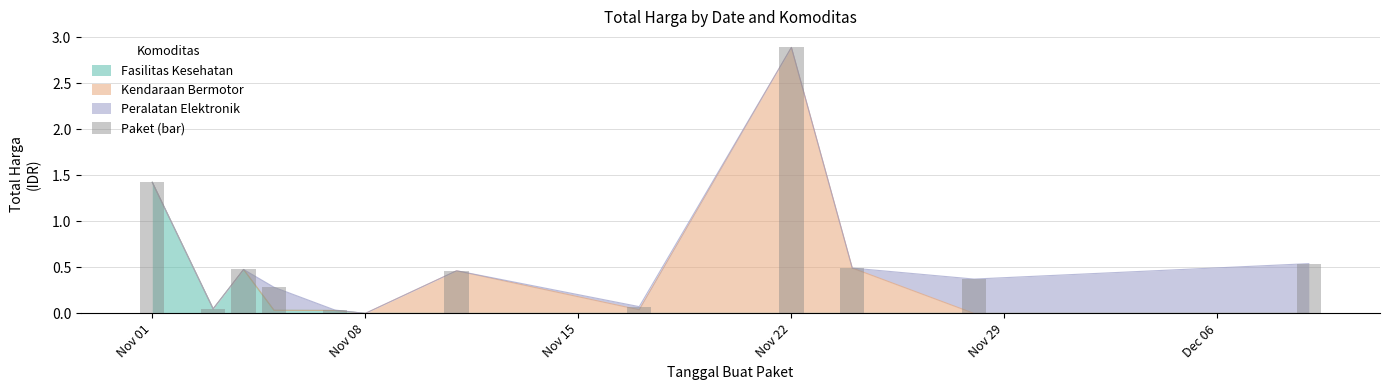

What is the greatest value displayed?

2.9